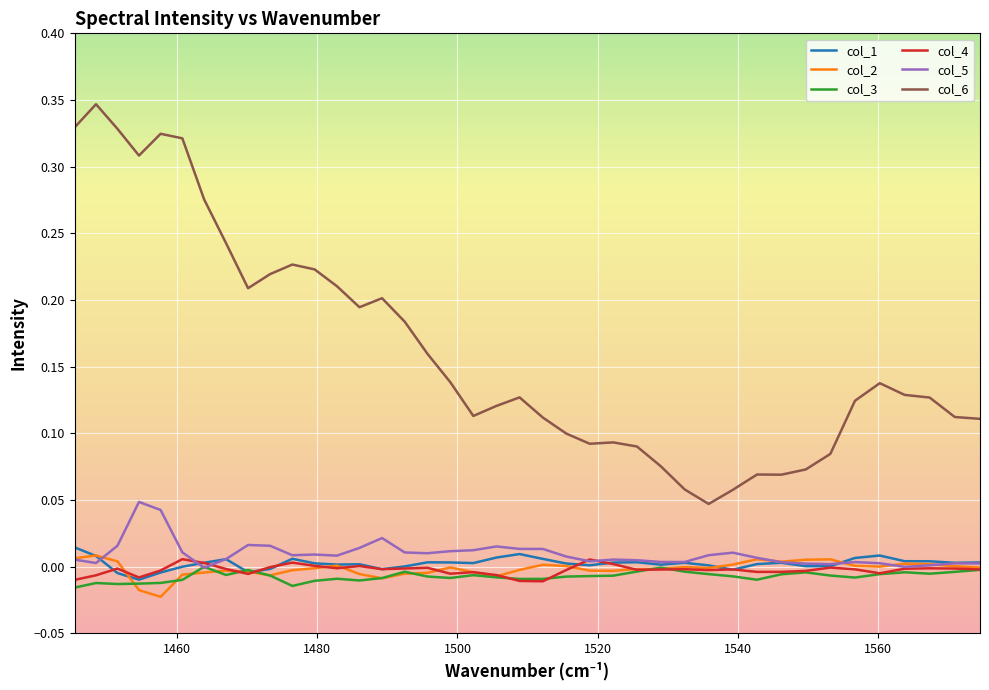

True or false: col_2 and col_6 intersect in this chart.

False